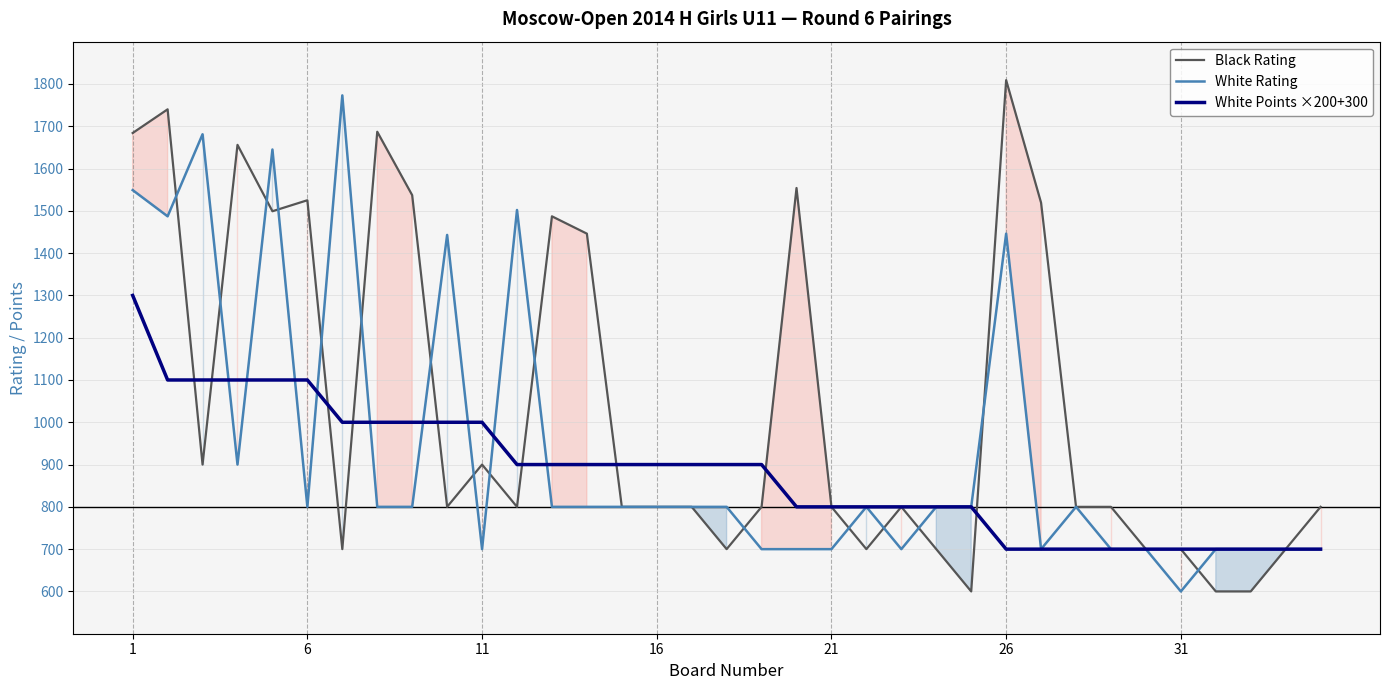

The value of Black Rating at 31 is 1073. True or false?

False